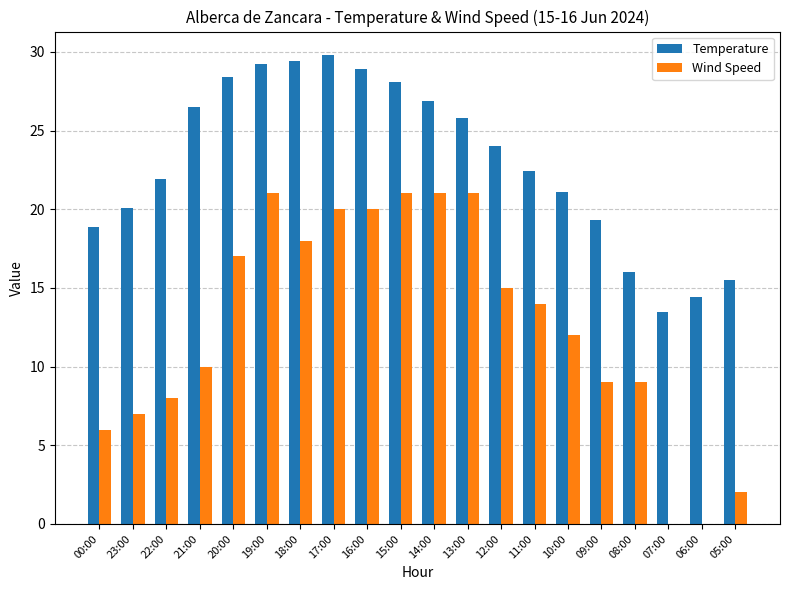

Read the Temperature value at 17:00.

29.8